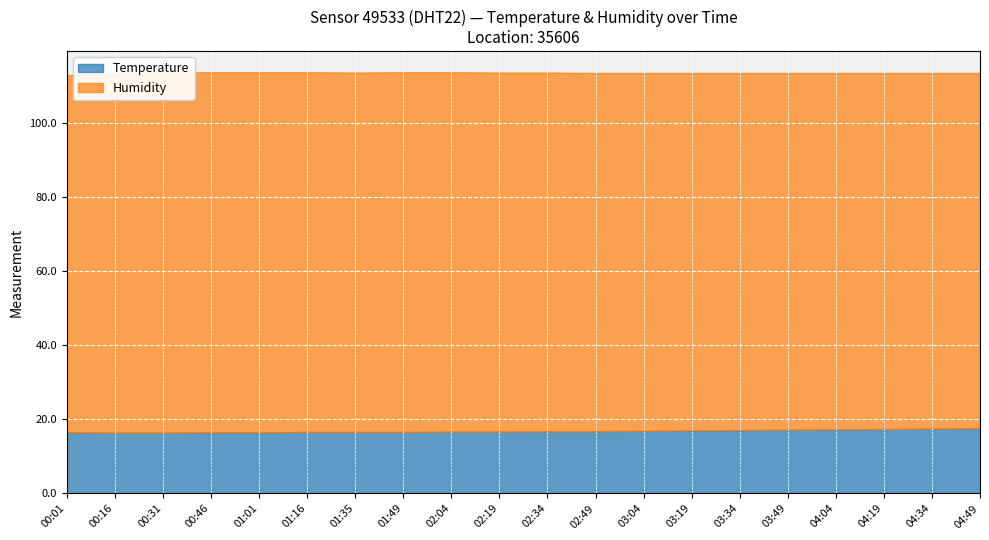

At which category is the sum across all series the highest?

00:31